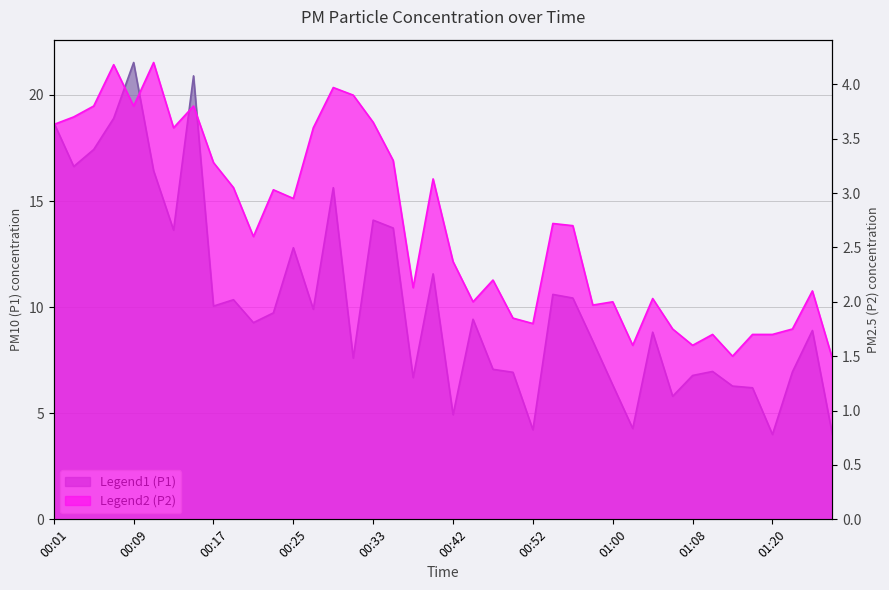

True or false: P2 has more than 2 interior local peaks.

True